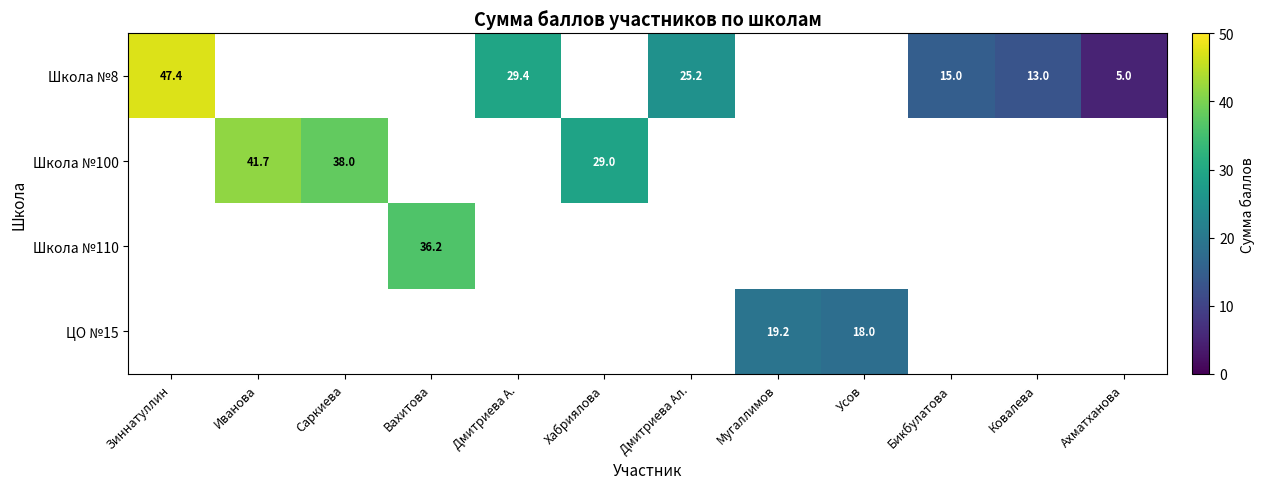

The Школа №100 series shows 41.7 at Иванова. True or false?

True